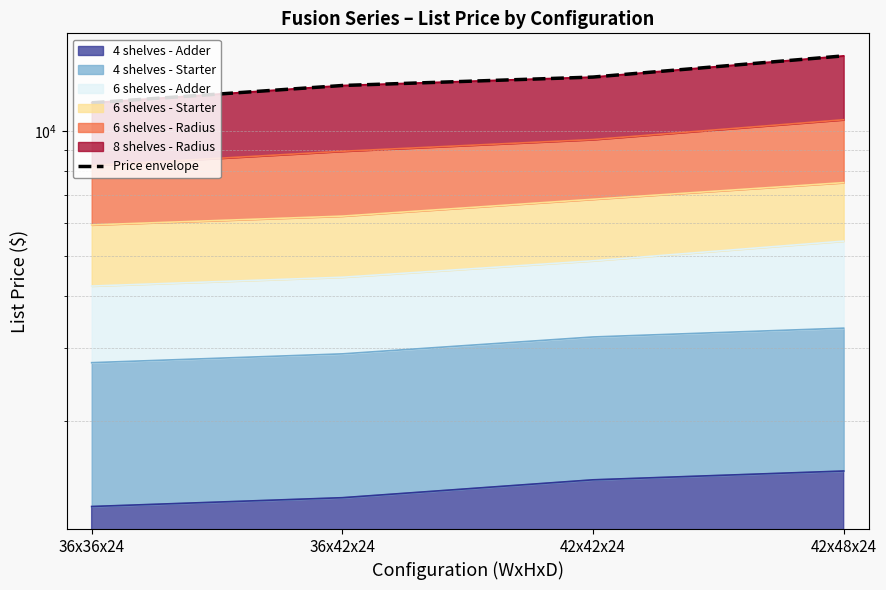

What is the sum of all values?

53170.9